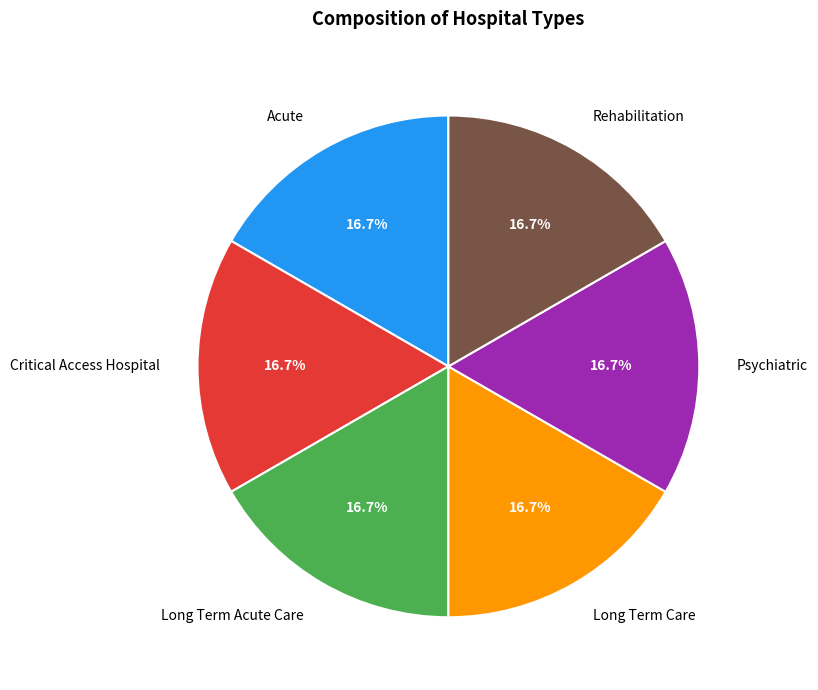

How many slices are in this pie chart?

6